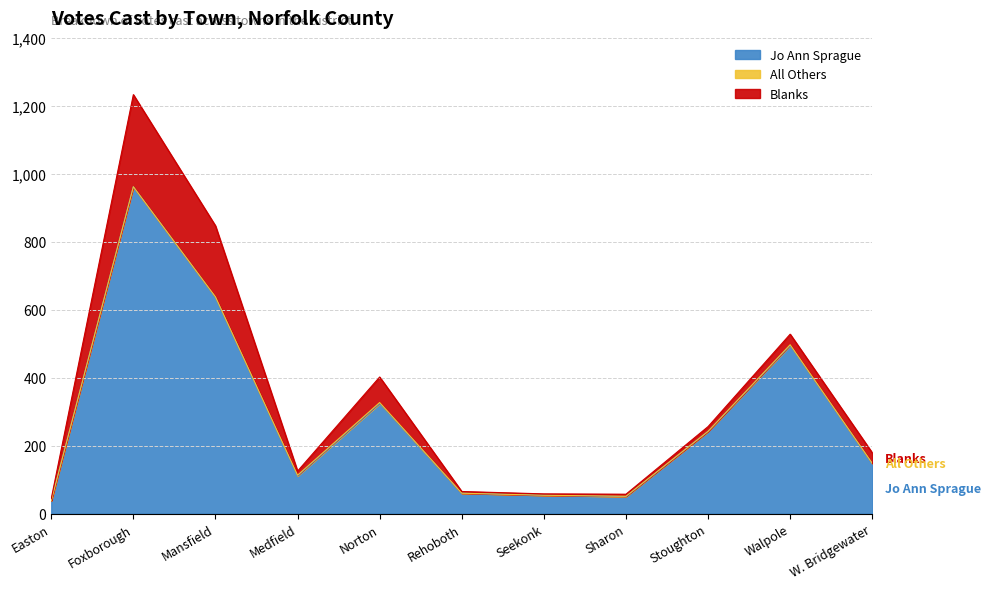

True or false: Total Votes Cast has a value of 65 at Rehoboth.

True